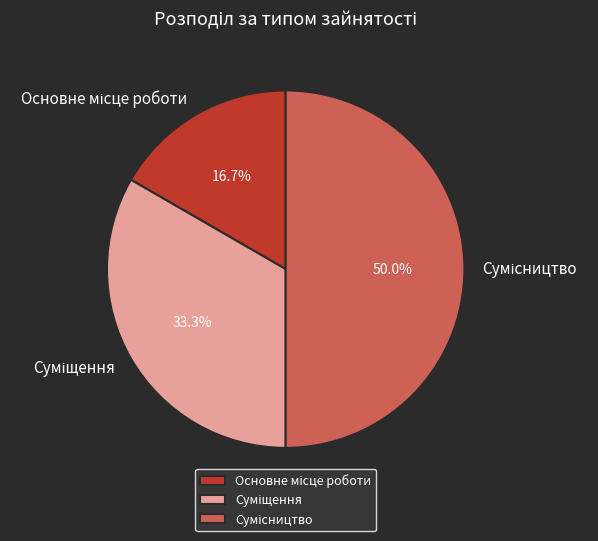

Combined, what portion of the pie is Основне місце роботи and Суміщення?

50.0%